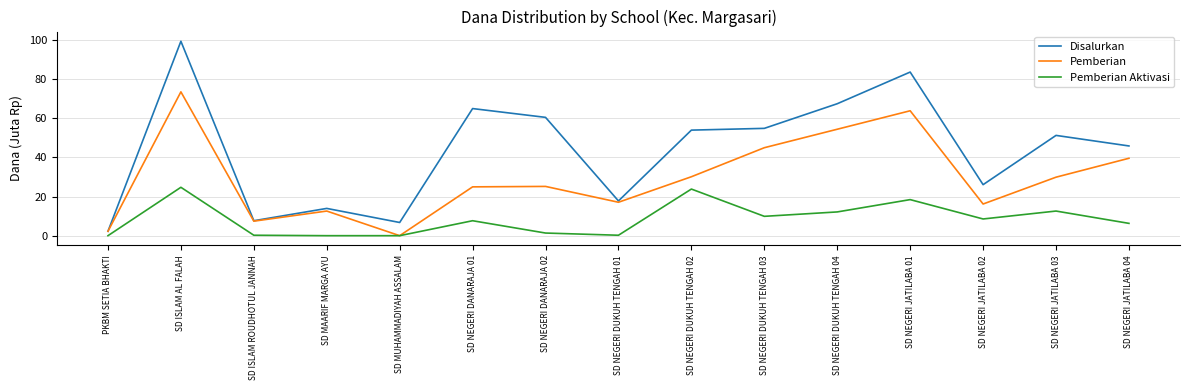

At which category is the sum across all series the highest?

SD ISLAM AL FALAH